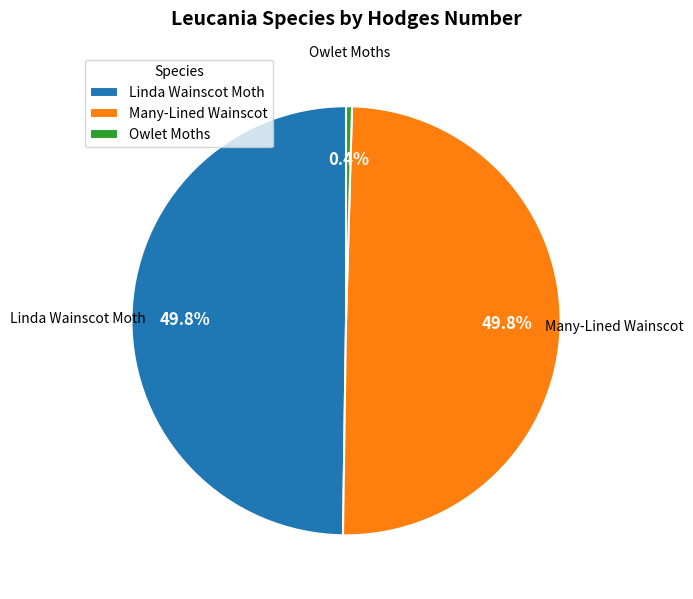

Which slice is the smallest?

Owlet Moths